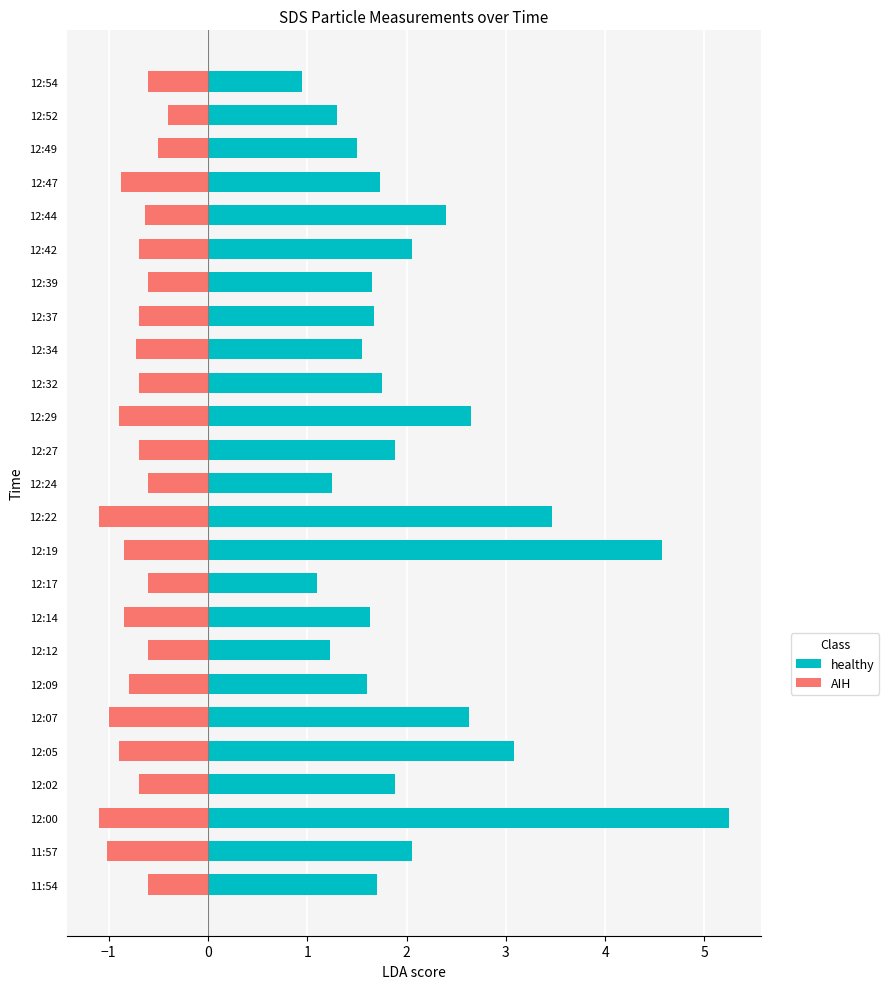

What is the difference between the second highest and minimum values in the healthy series?

3.6